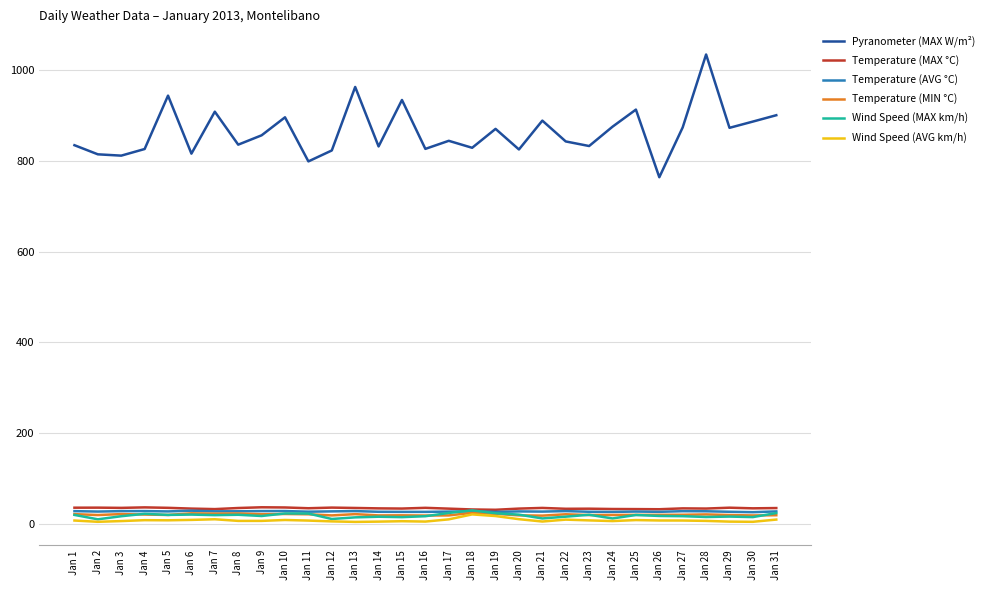

Which series has the widest spread of values?

Pyranometer (MAX W/m²)